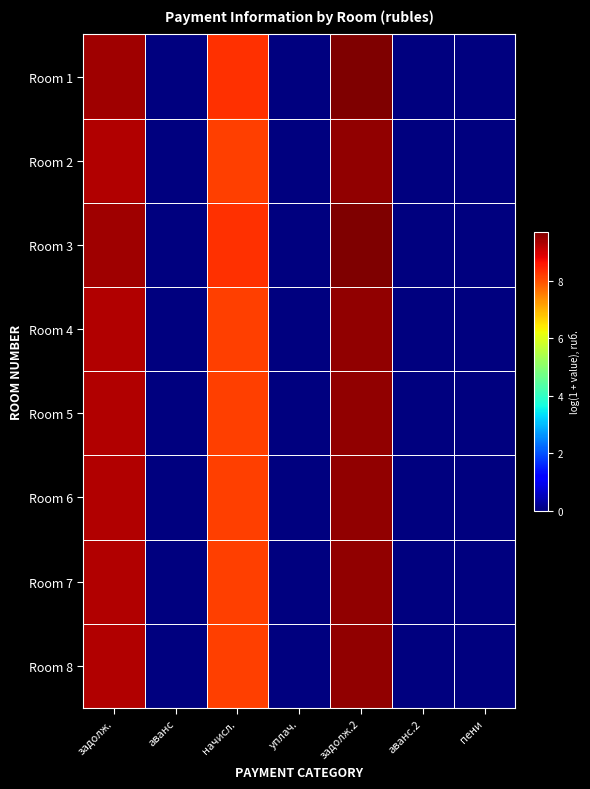

Reading left to right, what are all the values shown in this chart?

Room 1: задолж.=9.4	аванс=0.0	начисл.=8.3	уплач.=0.0	задолж.2=9.7	аванс.2=0.0	пени=0.0
Room 2: задолж.=9.3	аванс=0.0	начисл.=8.2	уплач.=0.0	задолж.2=9.5	аванс.2=0.0	пени=0.0
Room 3: задолж.=9.4	аванс=0.0	начисл.=8.3	уплач.=0.0	задолж.2=9.7	аванс.2=0.0	пени=0.0
Room 4: задолж.=9.3	аванс=0.0	начисл.=8.2	уплач.=0.0	задолж.2=9.5	аванс.2=0.0	пени=0.0
Room 5: задолж.=9.3	аванс=0.0	начисл.=8.2	уплач.=0.0	задолж.2=9.5	аванс.2=0.0	пени=0.0
Room 6: задолж.=9.3	аванс=0.0	начисл.=8.2	уплач.=0.0	задолж.2=9.5	аванс.2=0.0	пени=0.0
Room 7: задолж.=9.3	аванс=0.0	начисл.=8.2	уплач.=0.0	задолж.2=9.5	аванс.2=0.0	пени=0.0
Room 8: задолж.=9.3	аванс=0.0	начисл.=8.2	уплач.=0.0	задолж.2=9.5	аванс.2=0.0	пени=0.0